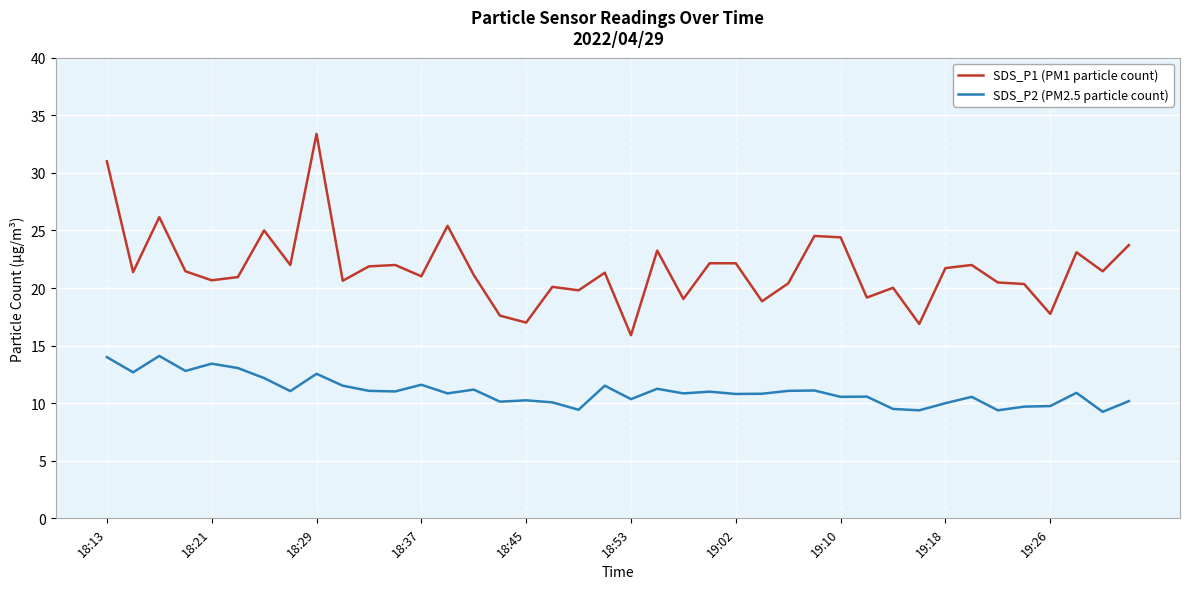

True or false: SDS_P2 (PM2.5 particle count) and SDS_P1 (PM1 particle count) intersect in this chart.

False